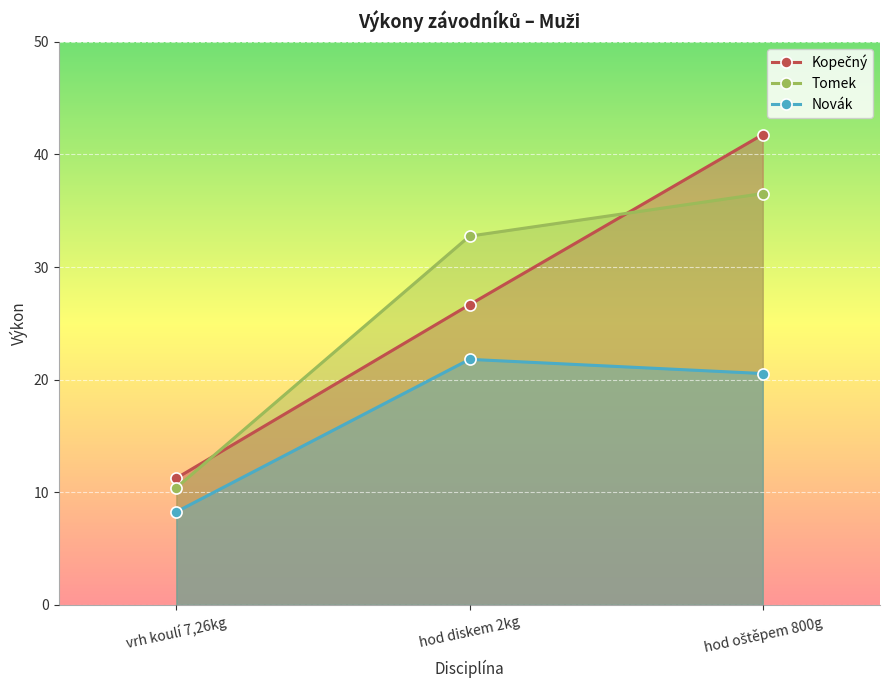

Which series has the widest spread of values?

Kopečný